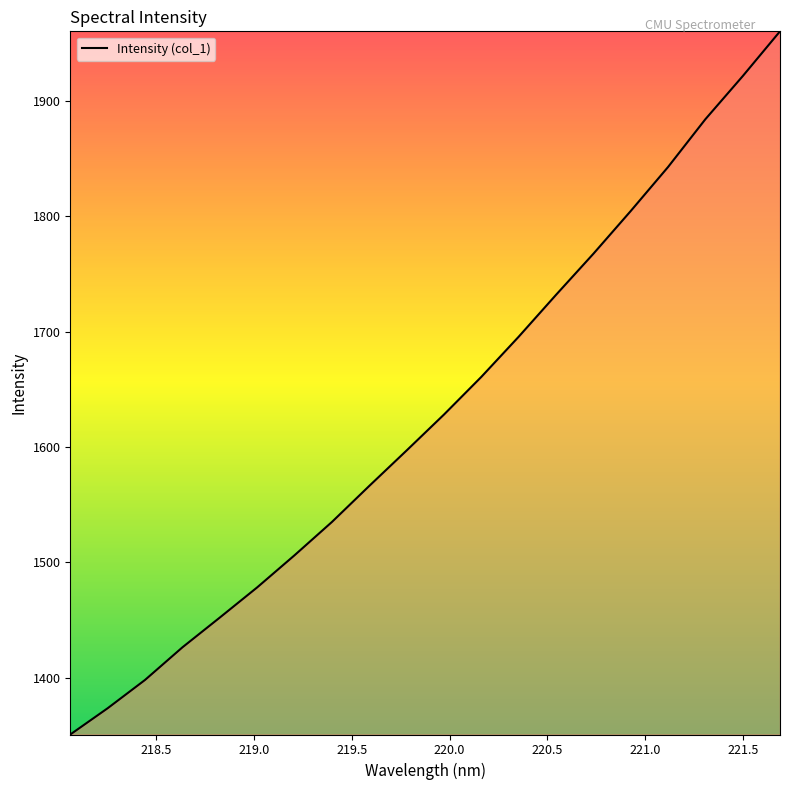

What is the difference between the maximum and minimum values?

609.3